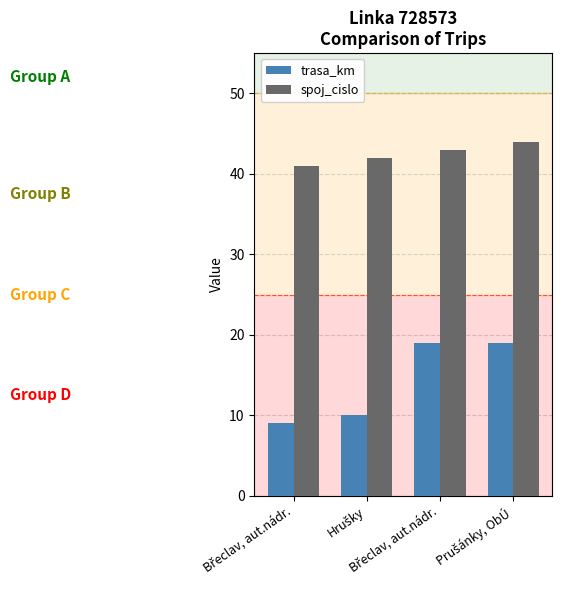

At how many categories does at least one series exceed 9?

4